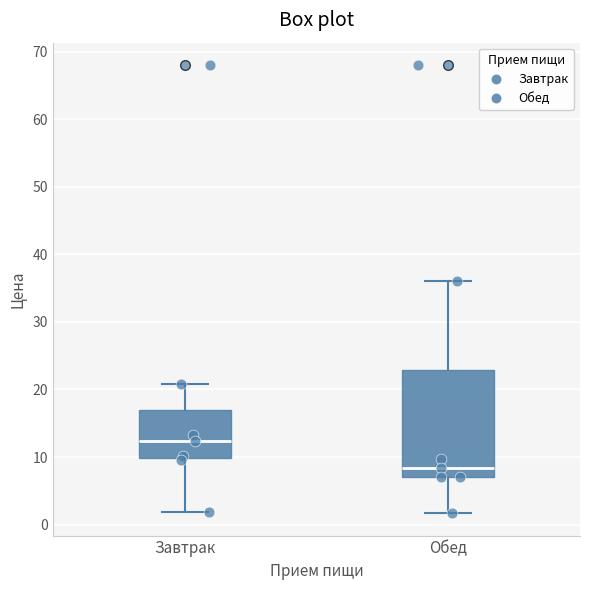

Which box has the highest median line?

Завтрак